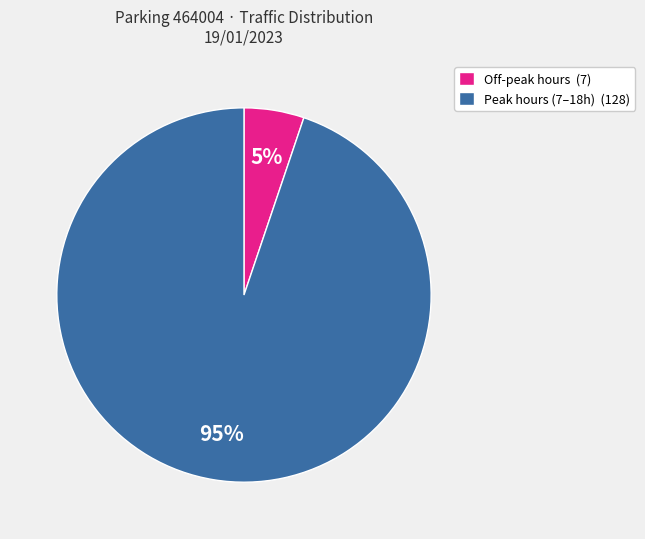

Is it true that Peak hours (7–18h) (128) is 89% of the pie?

False